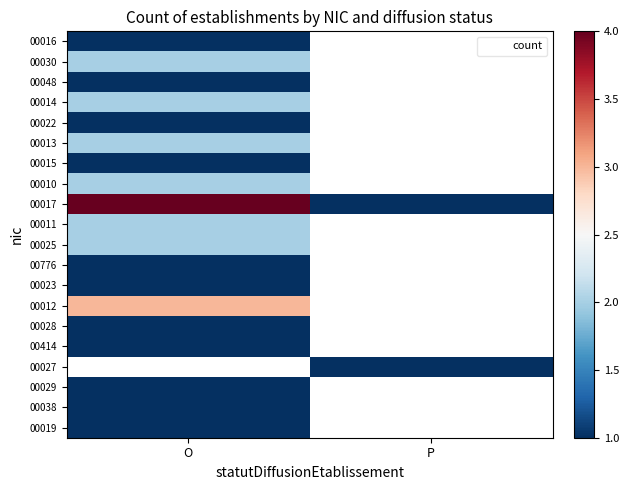

How many positive values does the 00030 series have?

1